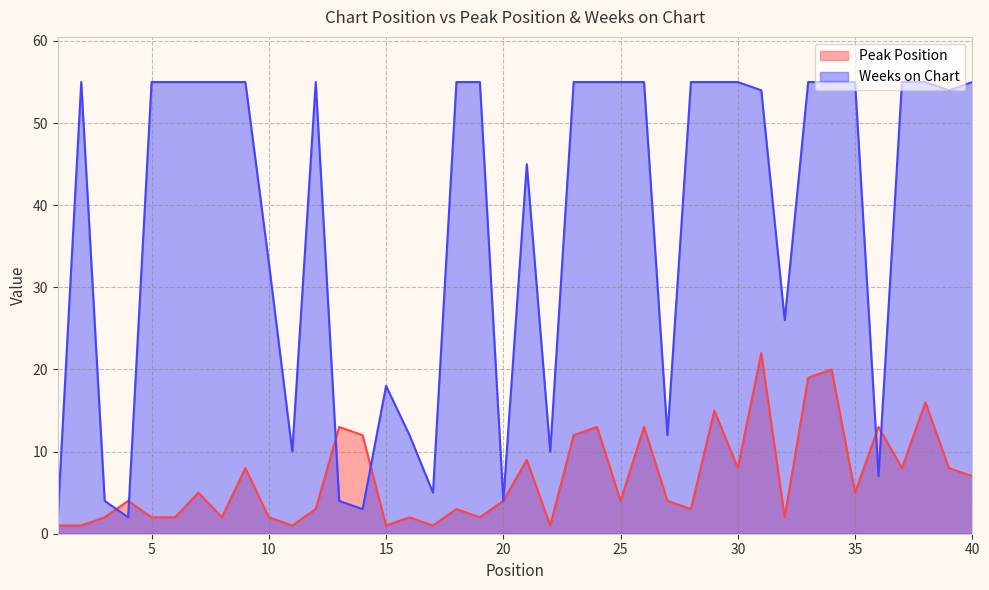

At which category does Peak Position reach its first local valley?

8